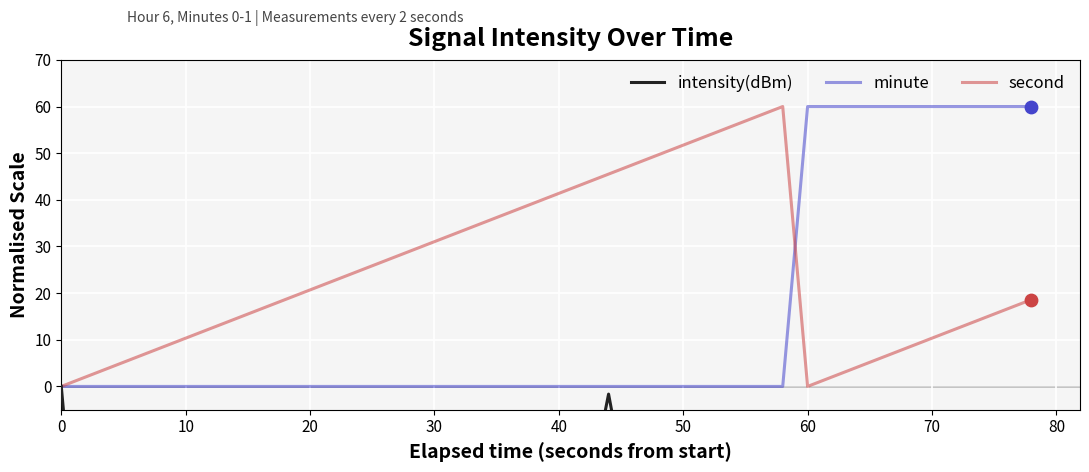

Which series reaches the maximum Y coordinate?

minute